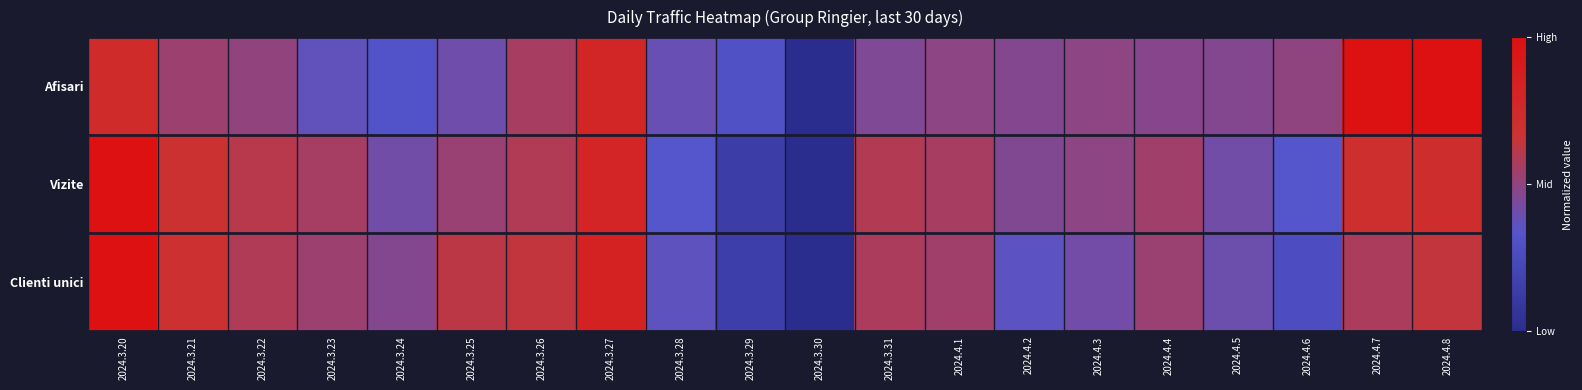

Which category has the highest value across all series?

2024.4.8